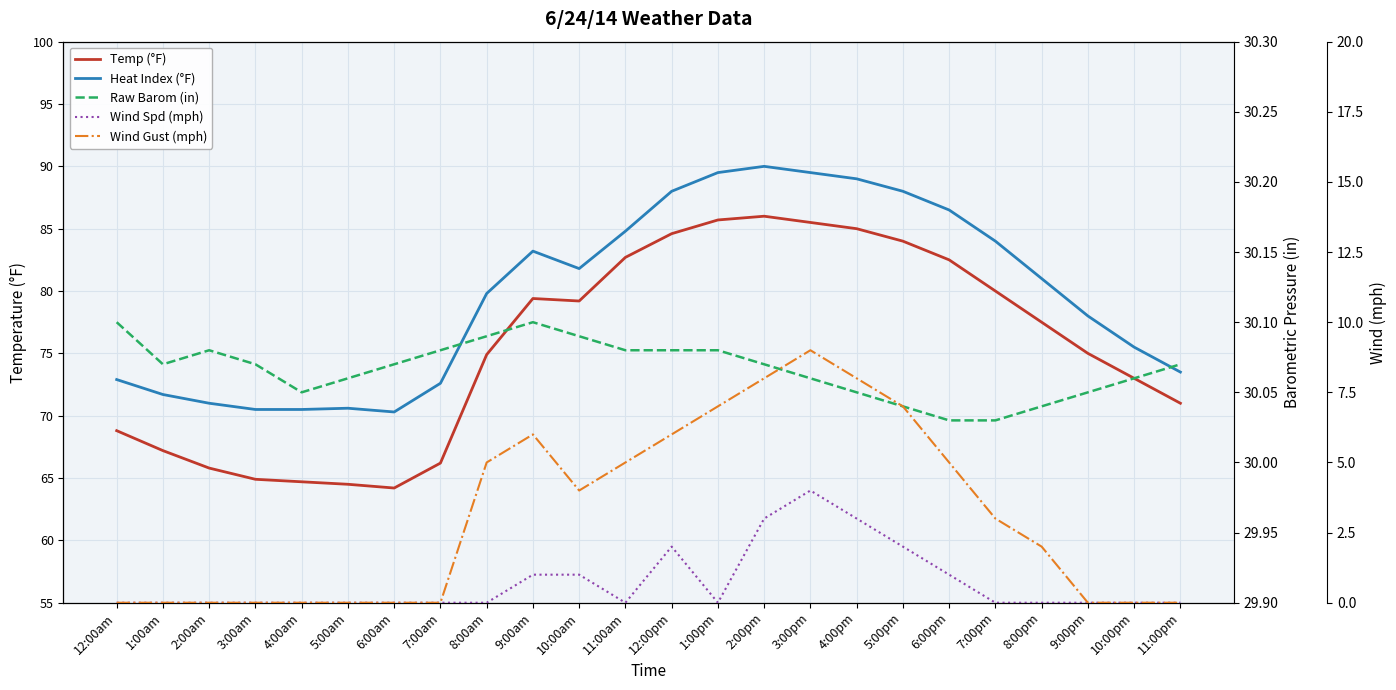

What is the value of the Wind Spd (mph) point at the 17th from the left?

3.0